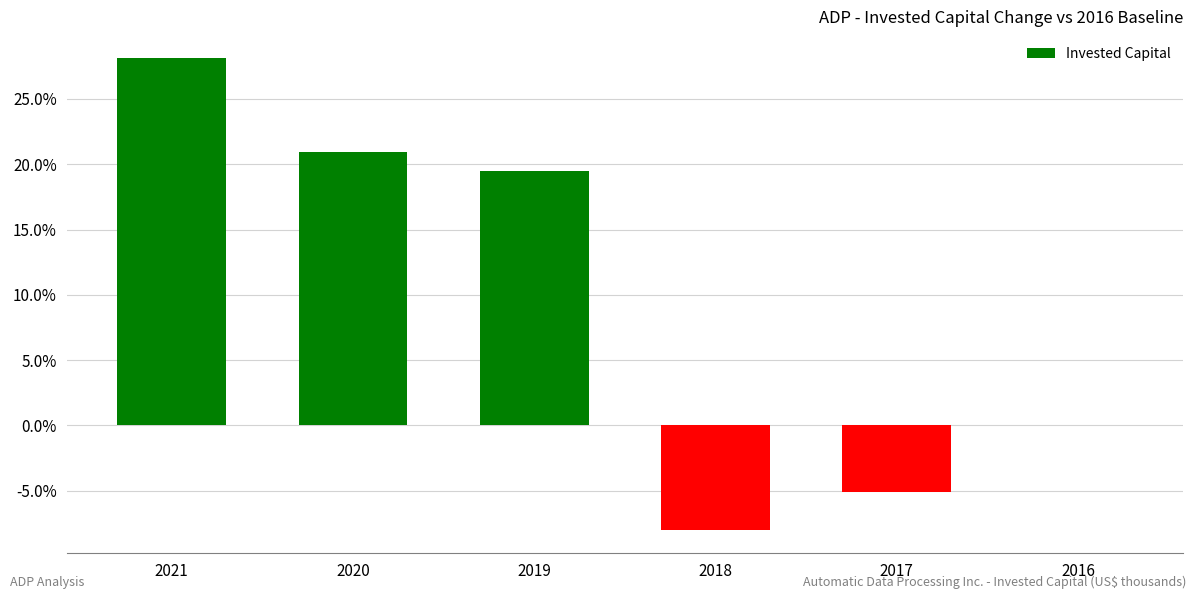

Reading left to right, what are all the values shown in this chart?

2021=28.2	2020=20.9	2019=19.5	2018=-8.0	2017=-5.1	2016=0.0